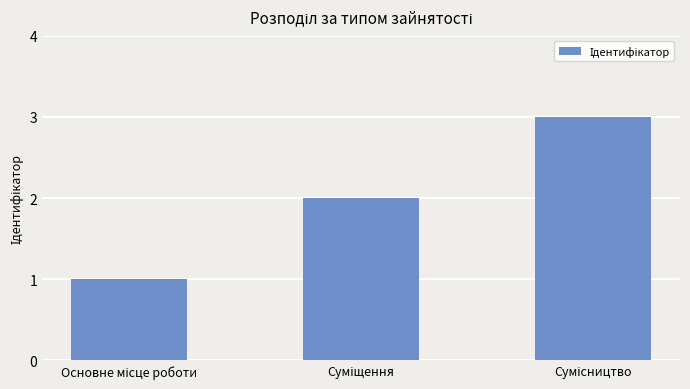

What is the sum of all values?

6